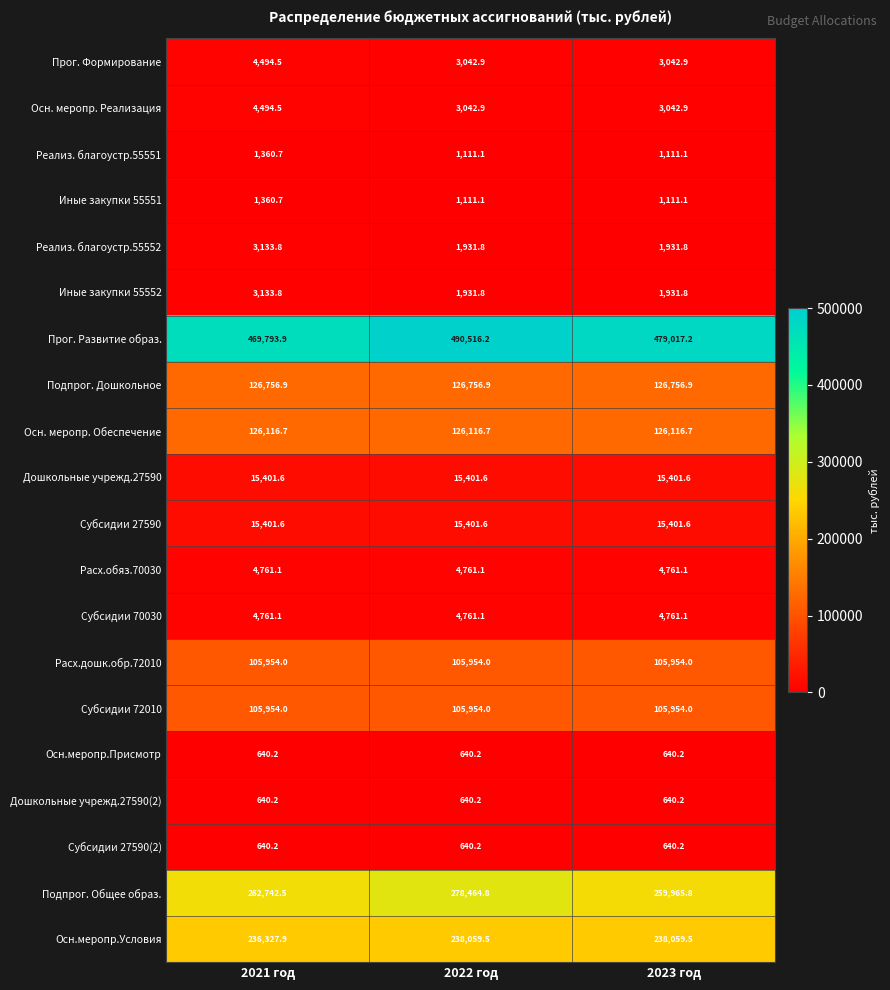

Which series has the widest spread of values?

Прог. Развитие образ.